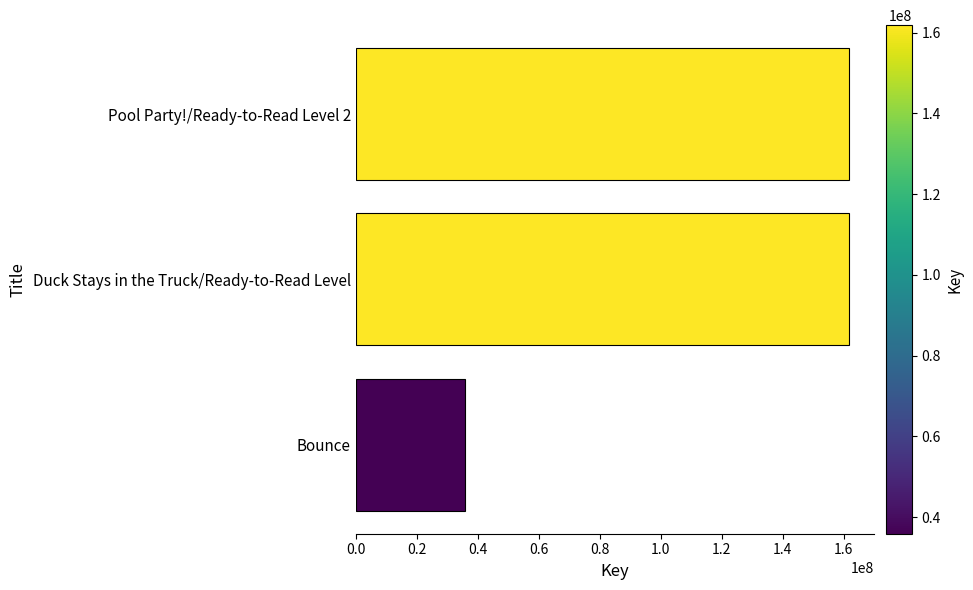

What is the minimum value shown in the chart?

35867669